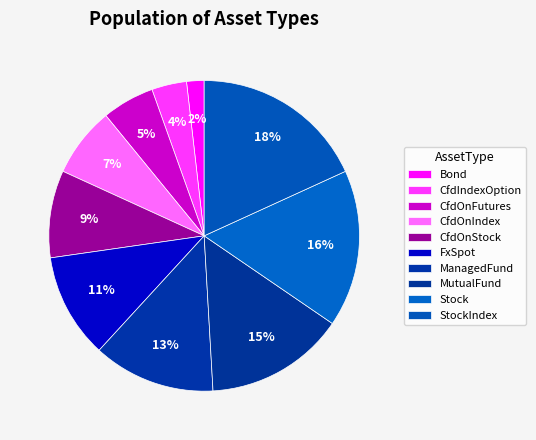

How many segments does this pie chart have?

10